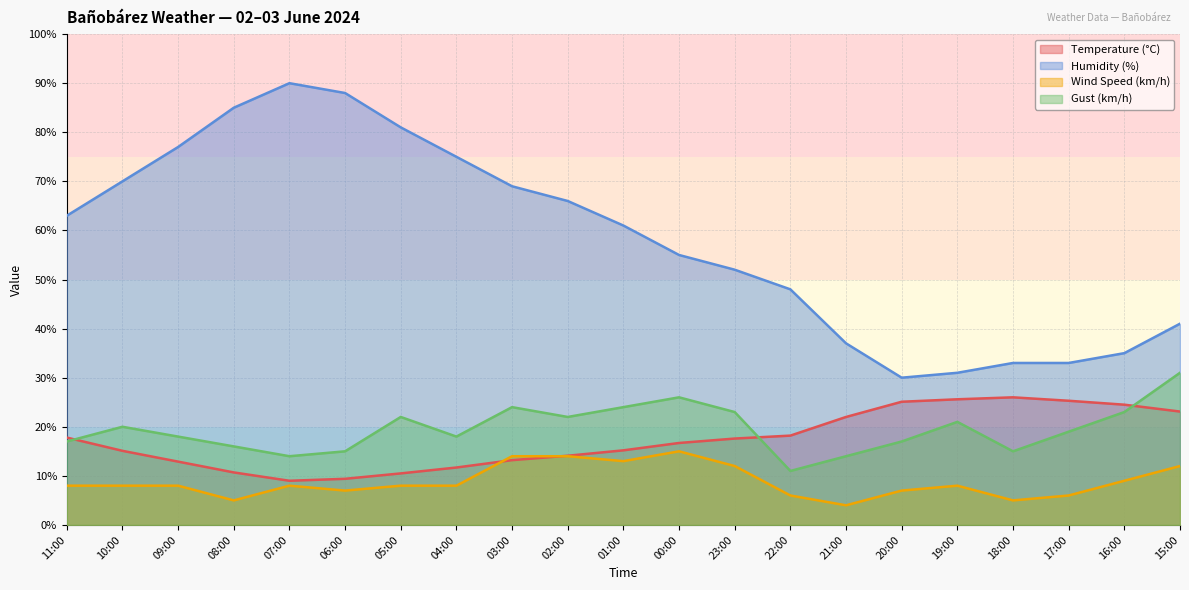

At 19:00, list the series in order from smallest to largest.

Wind Speed (km/h), Gust (km/h), Temperature (°C), Humidity (%)